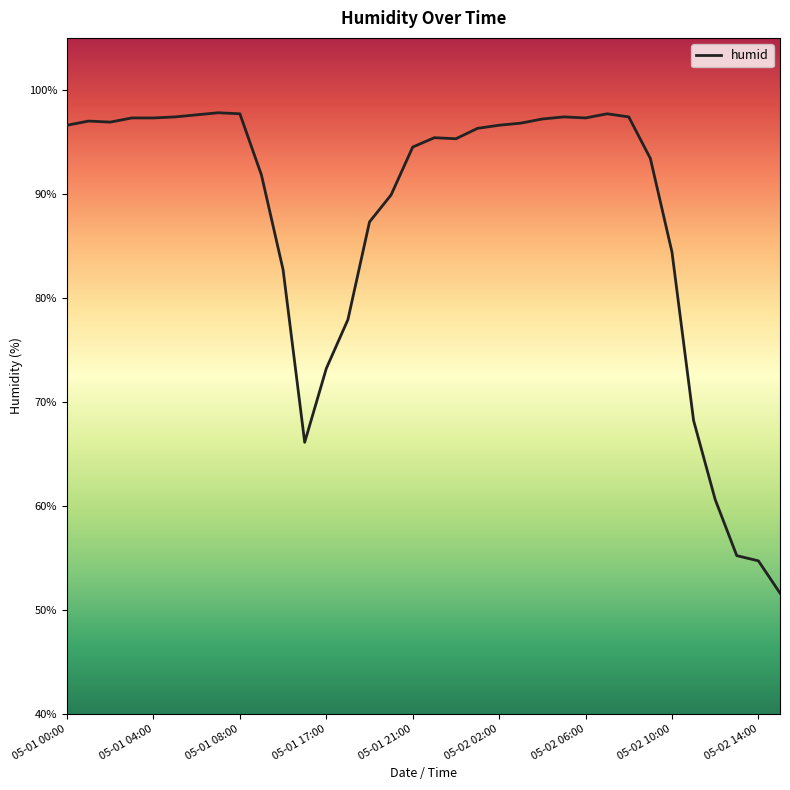

What is the difference between the maximum and minimum values?

46.2